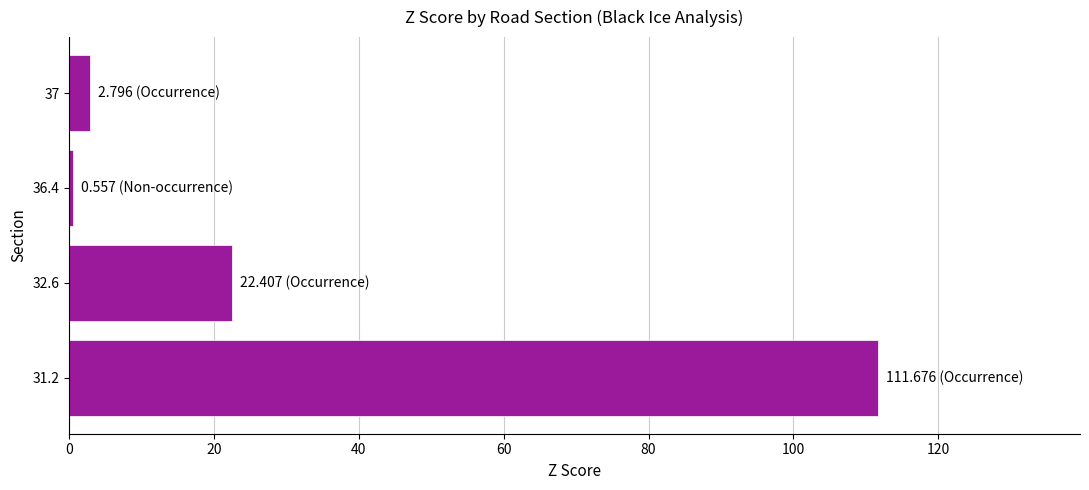

What is the sum of all values?

137.4